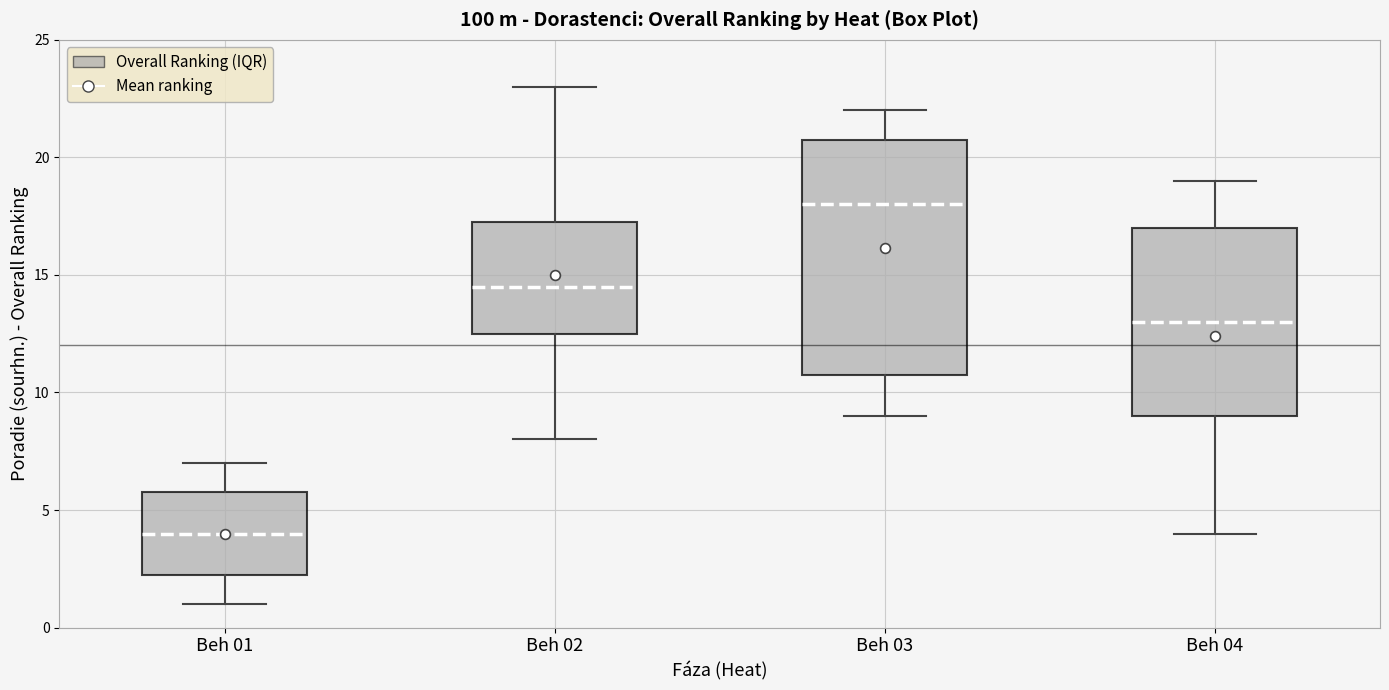

Which box is the tallest, from its lower edge to its upper edge?

Beh 03